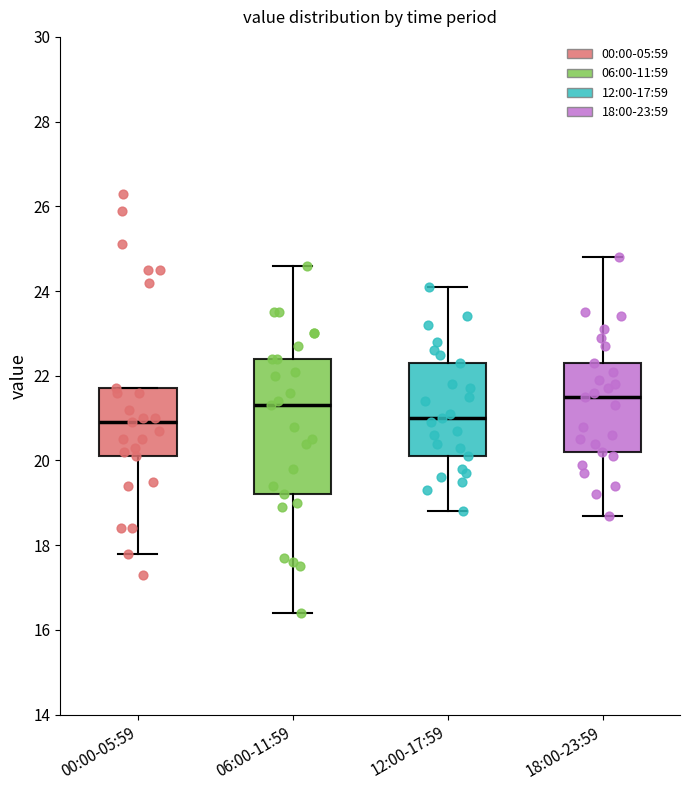

Reading left to right, transcribe this box plot: for each box, give where its median line is, the range the box spans, and where its two whiskers end, as read against the y-axis. The values are not printed on the chart, so give them approximately, as read against the axis.

00:00-05:59: median 21.0, box 20.2 to 21.8, whiskers 17.8 to 21.8
06:00-11:59: median 21.4, box 19.2 to 22.4, whiskers 16.4 to 24.6
12:00-17:59: median 21.0, box 20.2 to 22.4, whiskers 18.8 to 24.2
18:00-23:59: median 21.6, box 20.2 to 22.4, whiskers 18.8 to 24.8